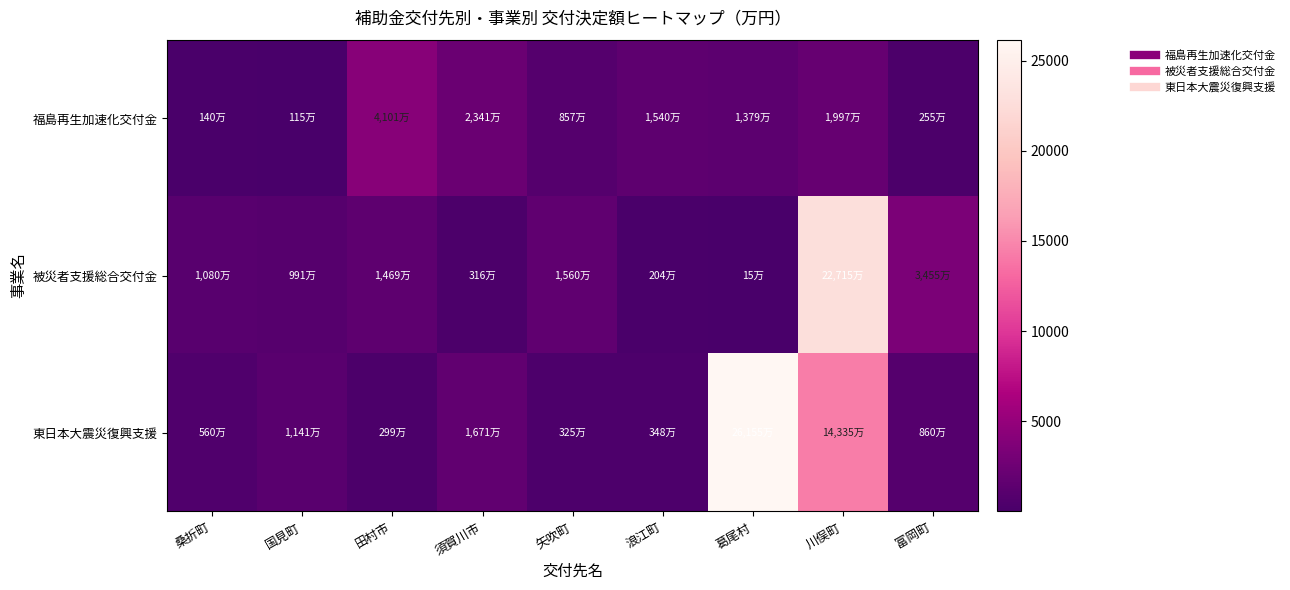

List the series in order of their peak value, lowest first.

福島再生加速化交付金, 被災者支援総合交付金, 東日本大震災復興支援